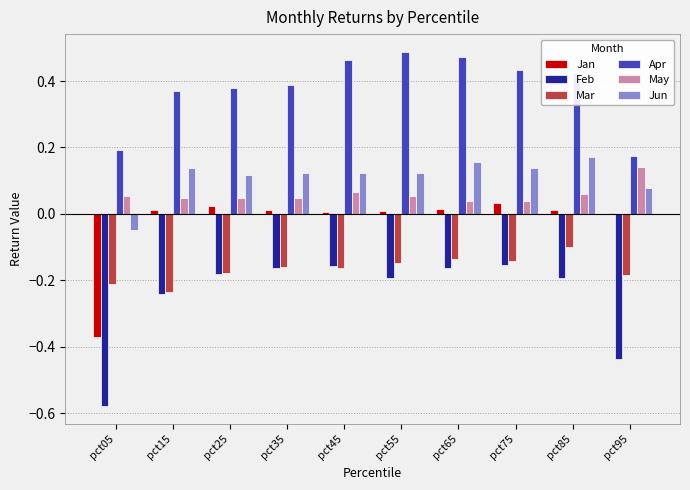

The value of Jan at pct35 is 0.0. True or false?

True